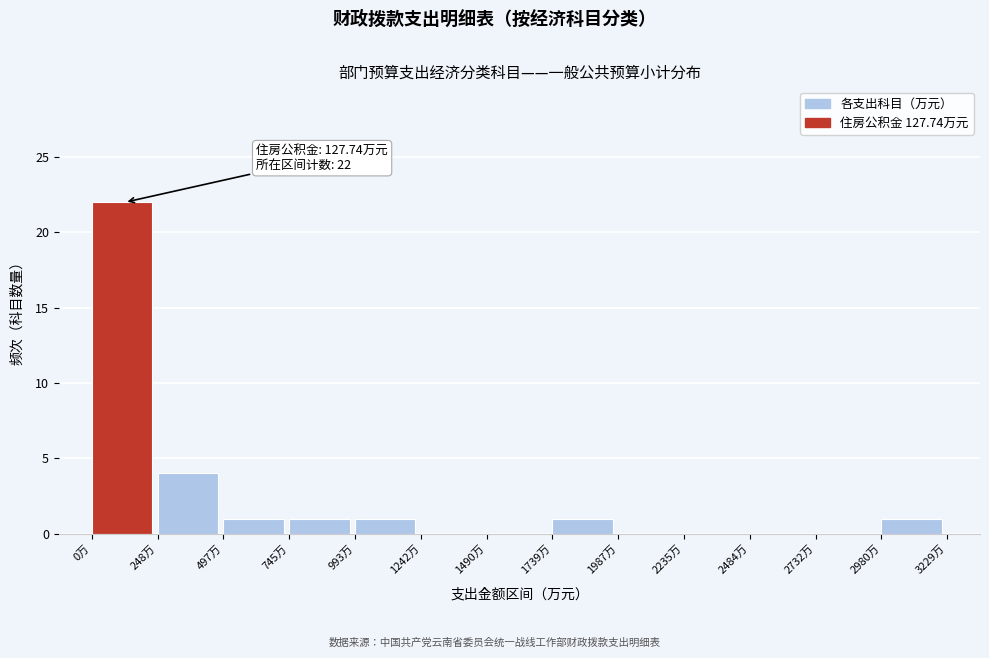

Over which range of the x-axis is the bar tallest?

0 to 250